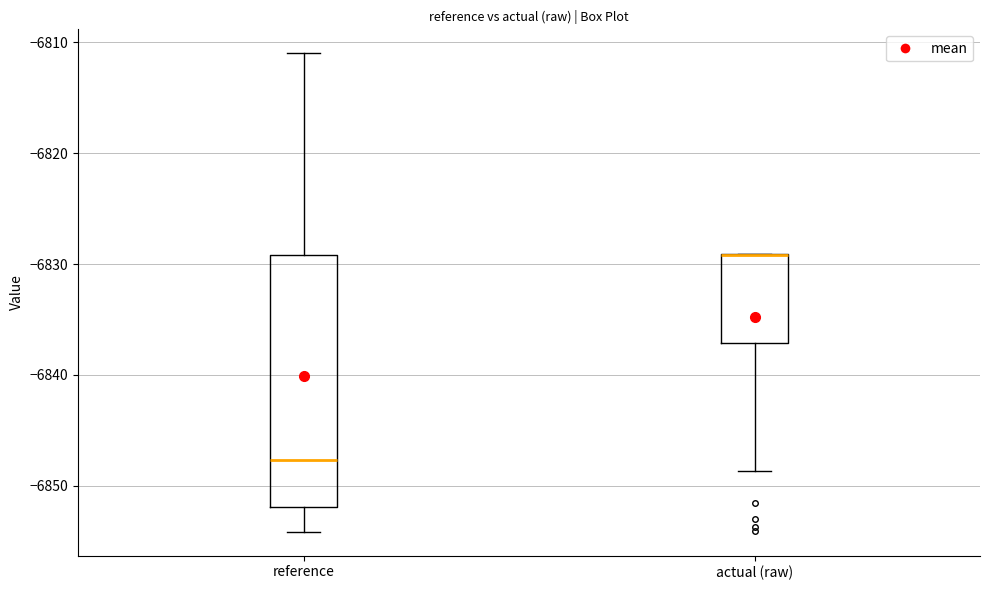

Where is the upper edge of the box for actual (raw) on the y-axis? The values are not printed on the chart, so give them approximately, as read against the axis.

-6829